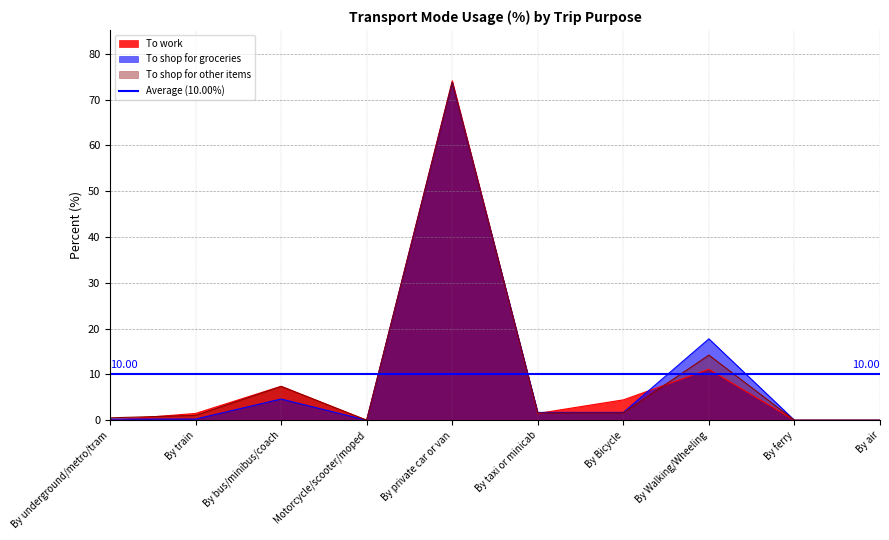

What are all the series names shown in the legend?

To work, To shop for groceries, To shop for other items